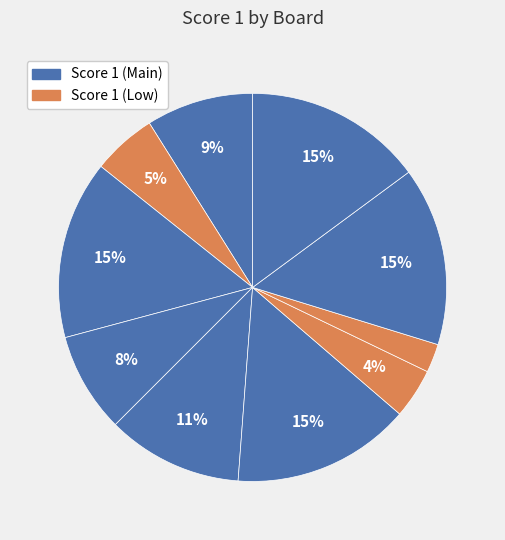

Count the number of slices in the pie.

10